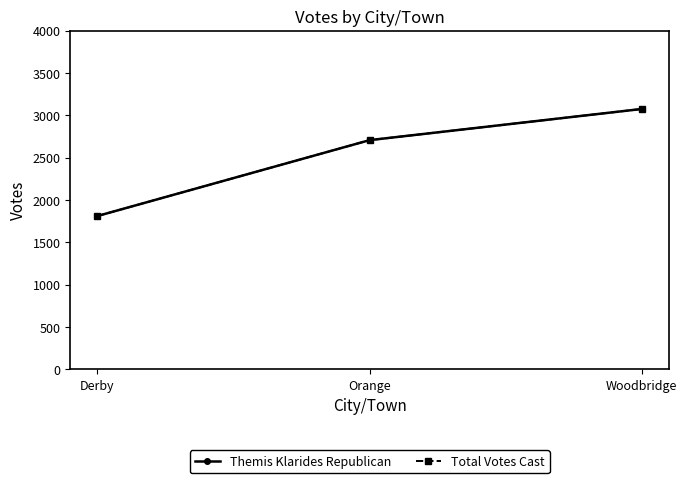

At which label does Total Votes Cast reach its minimum?

Derby